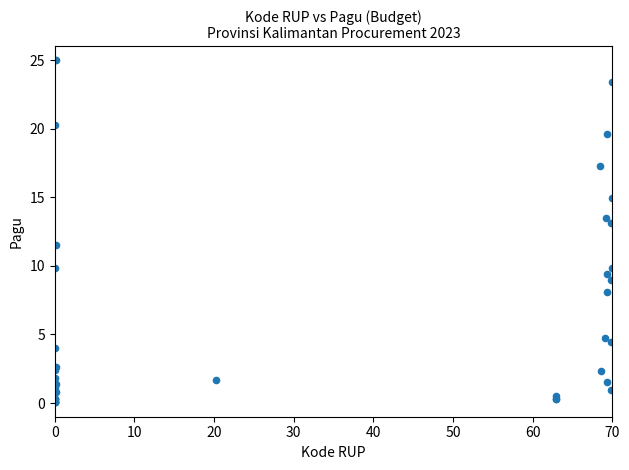

What Y value in the scatter plot is closest to 12?

11.5